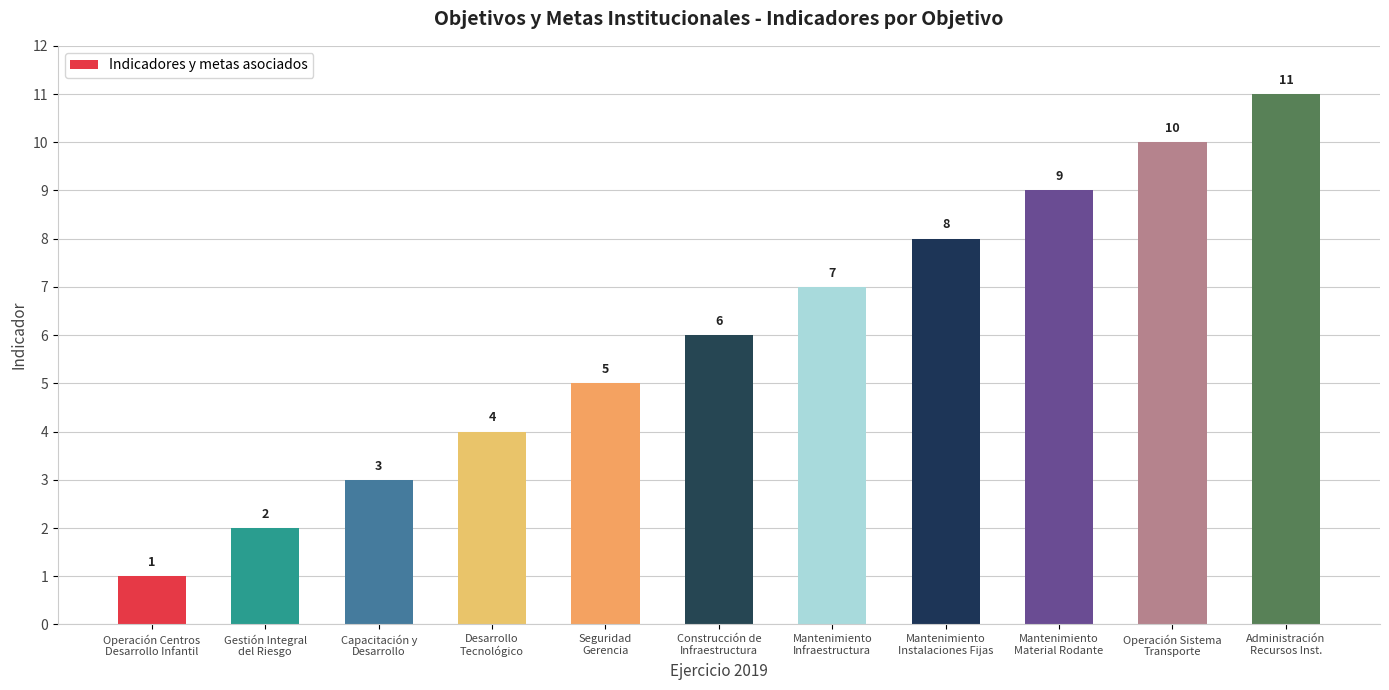

Which label corresponds to the smallest value in the chart?

Operación Centros
Desarrollo Infantil